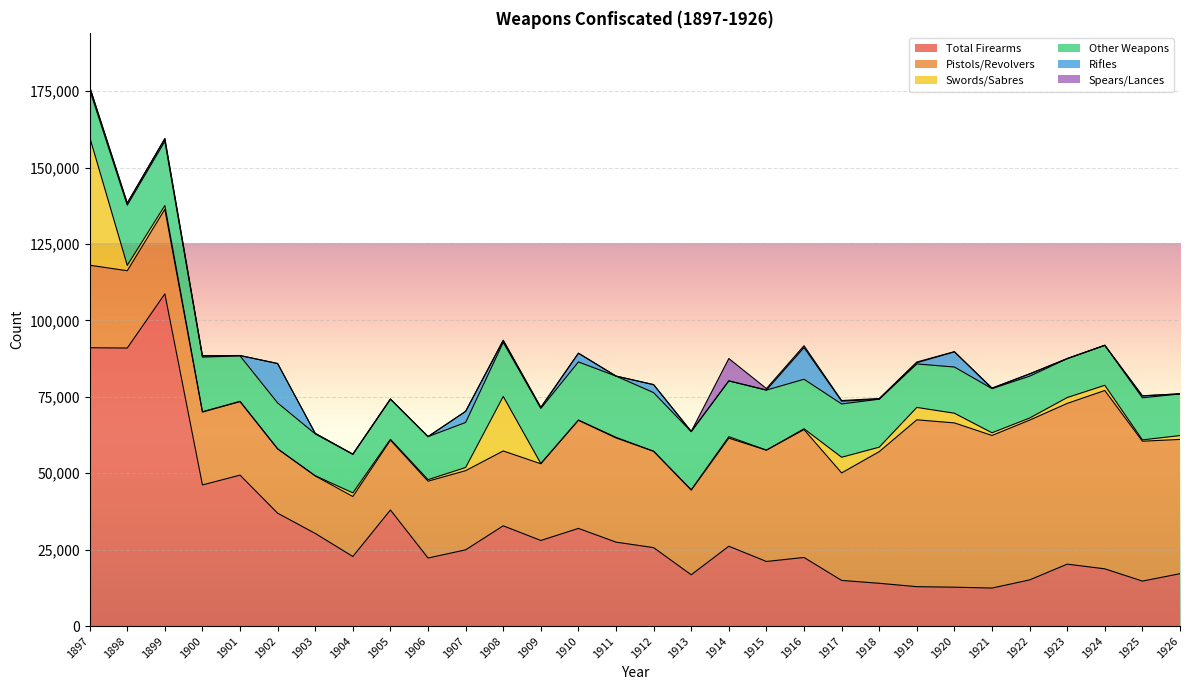

What are all the series names shown in the legend?

Total Firearms, Pistols/Revolvers, Swords/Sabres, Other Weapons, Rifles, Spears/Lances